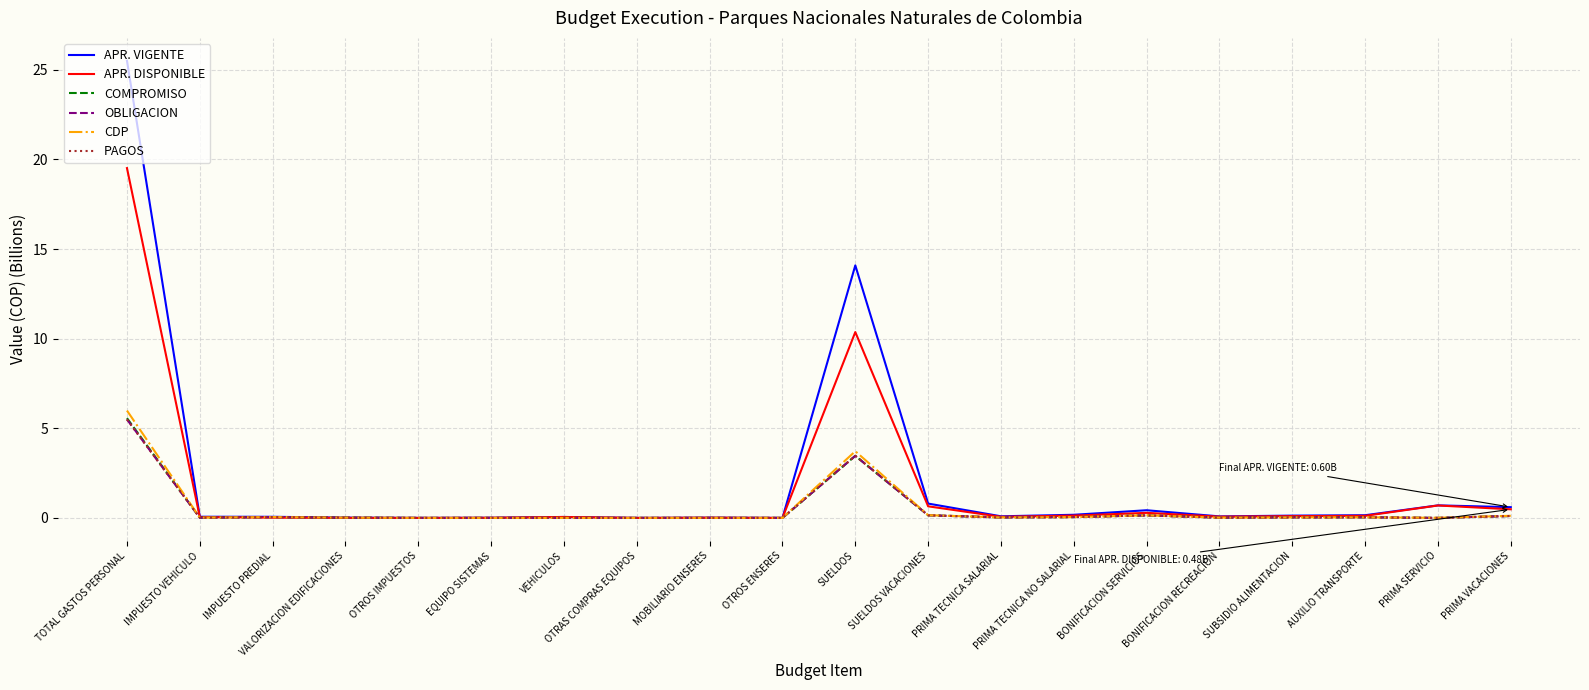

At which category does the chart reach its peak across all series?

TOTAL GASTOS PERSONAL